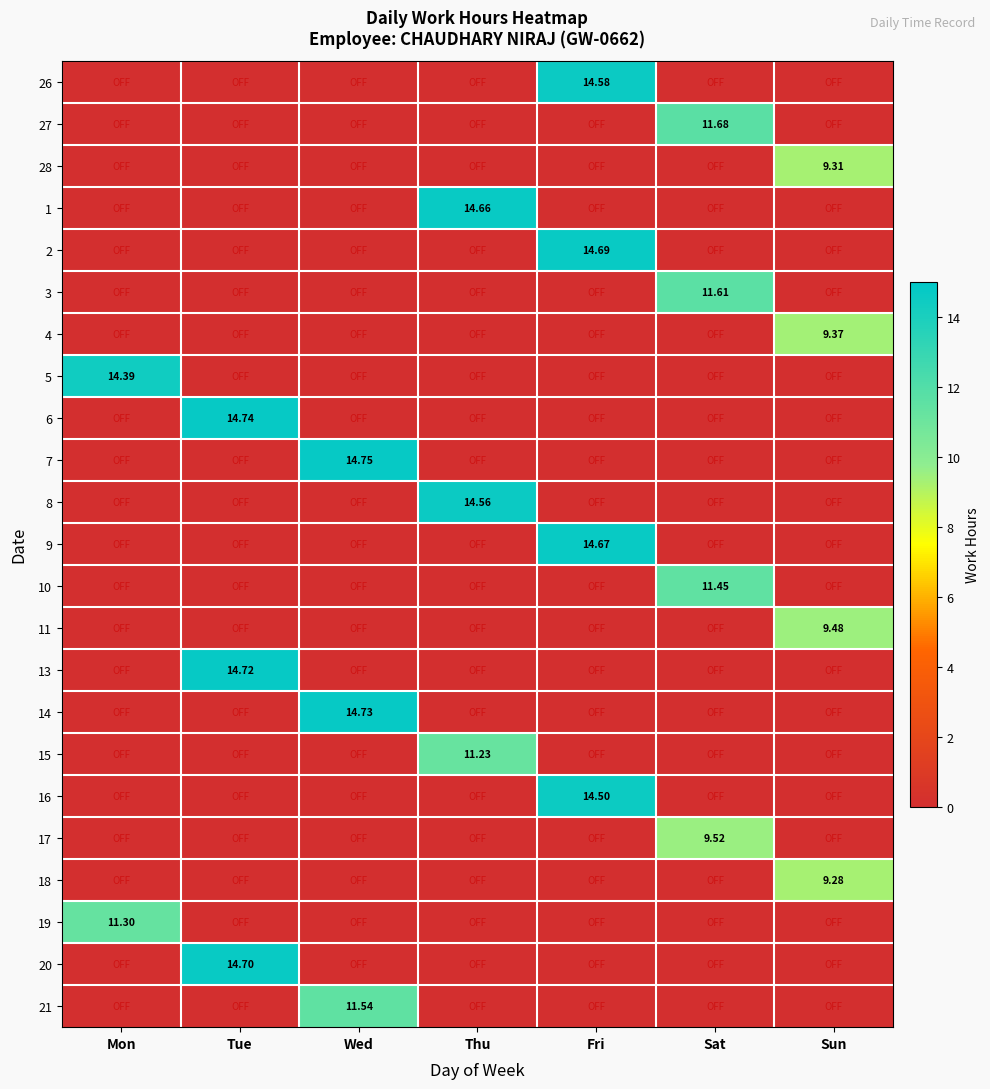

Is it true that 28 equals 0.0 at Tue?

True